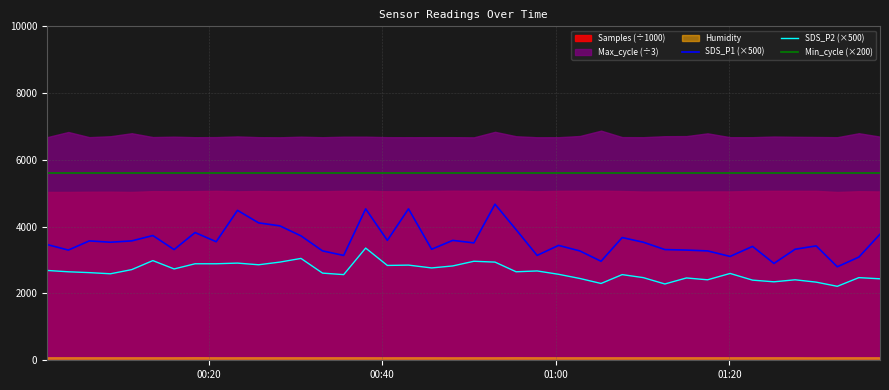

What is the minimum value for Min_cycle (×200)?

5600.0